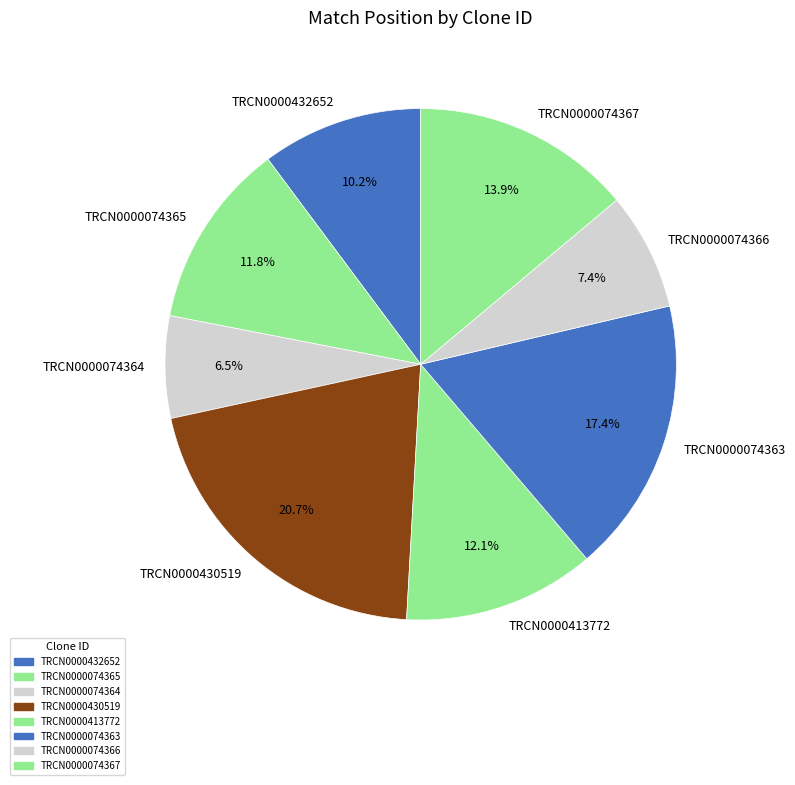

Count the number of slices in the pie.

8